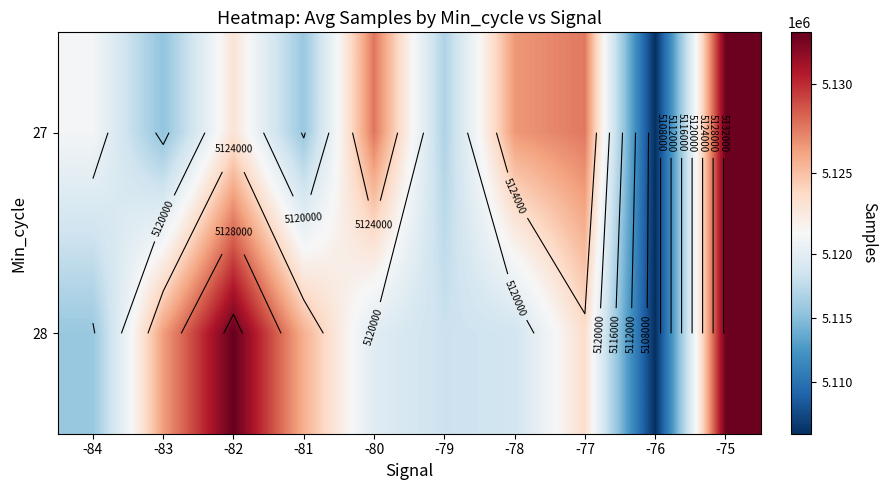

What value does the 27 series have at -75?

5132692.0